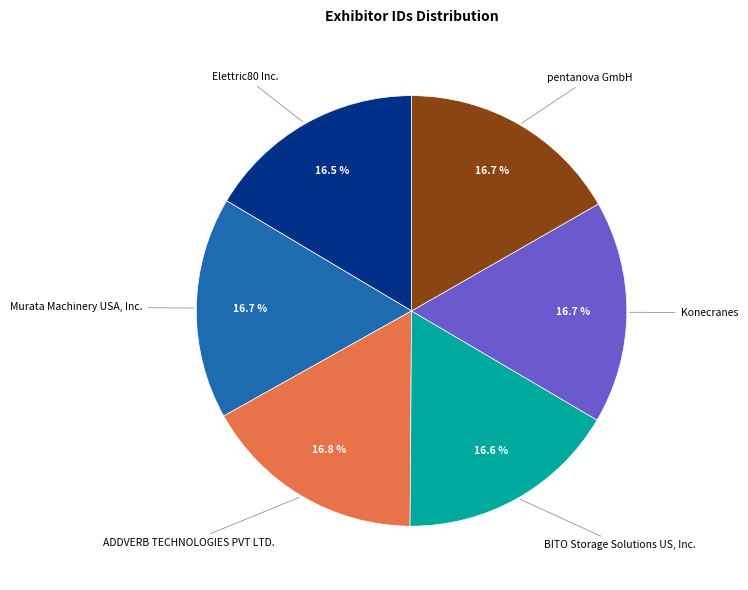

Does any single category account for the majority?

No